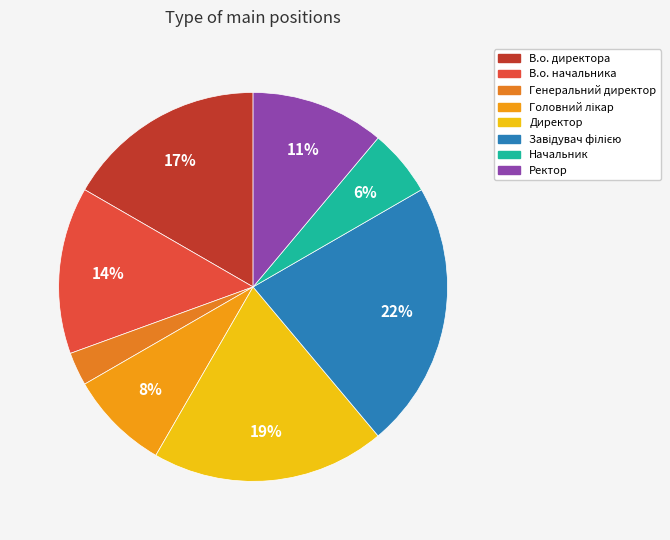

True or false: В.о. директора accounts for 30% of the total.

False